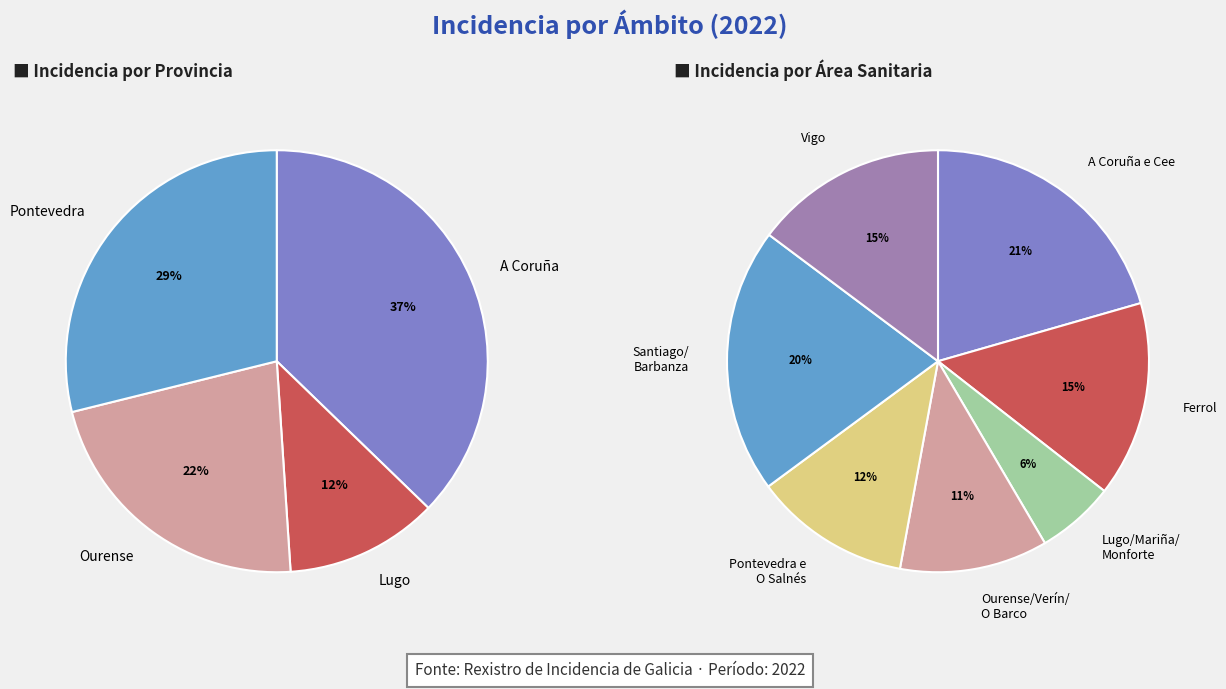

Which category has the biggest portion of the pie?

A Coruña e Cee